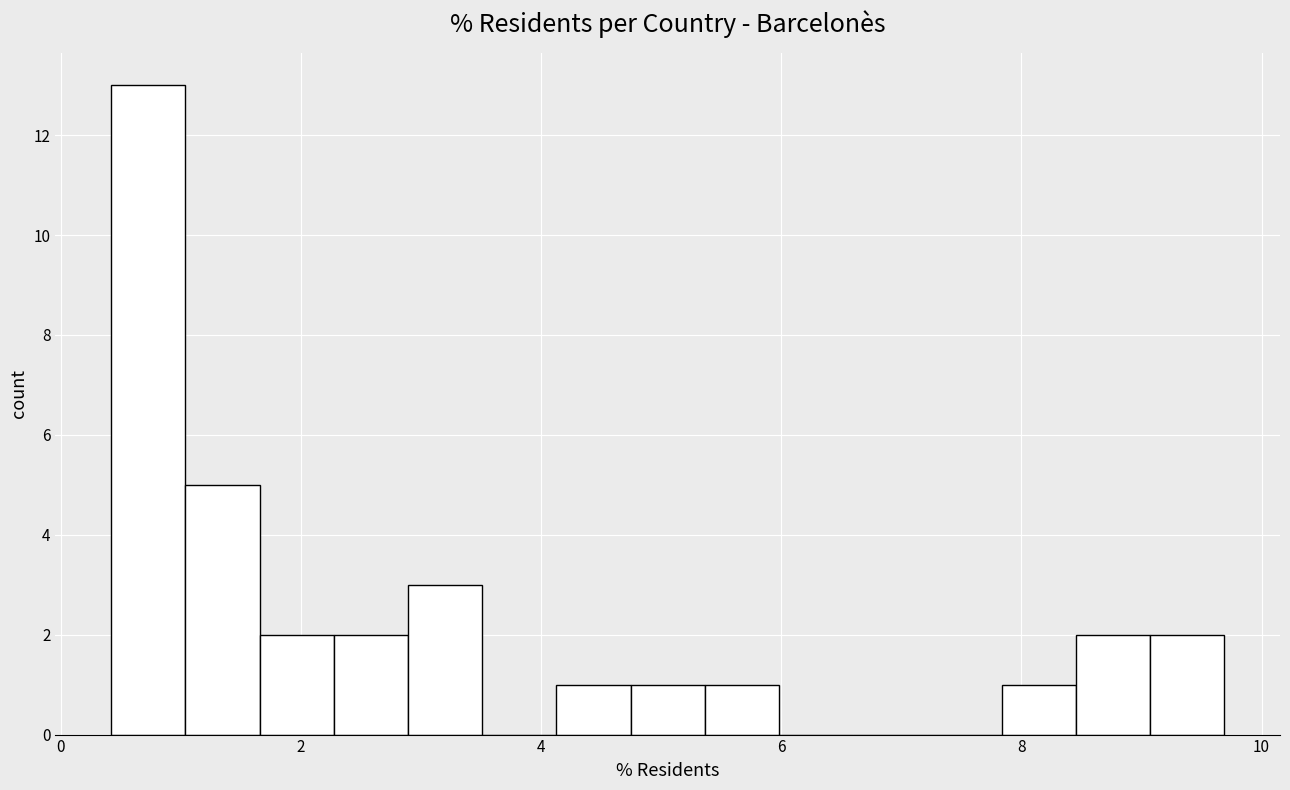

Around what value on the x-axis is the tallest bar? Give the approximate position of its centre, as read against the axis.

0.8